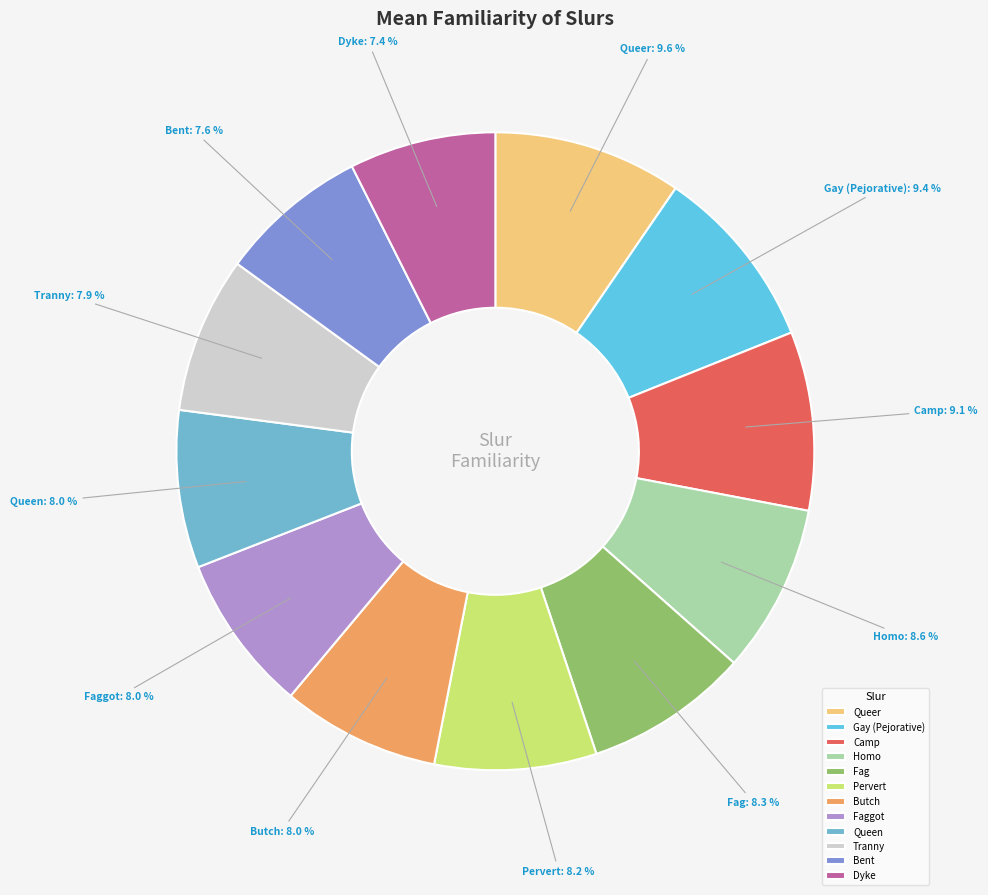

To the nearest percent, what percentage of the pie is Gay (Pejorative)?

9%